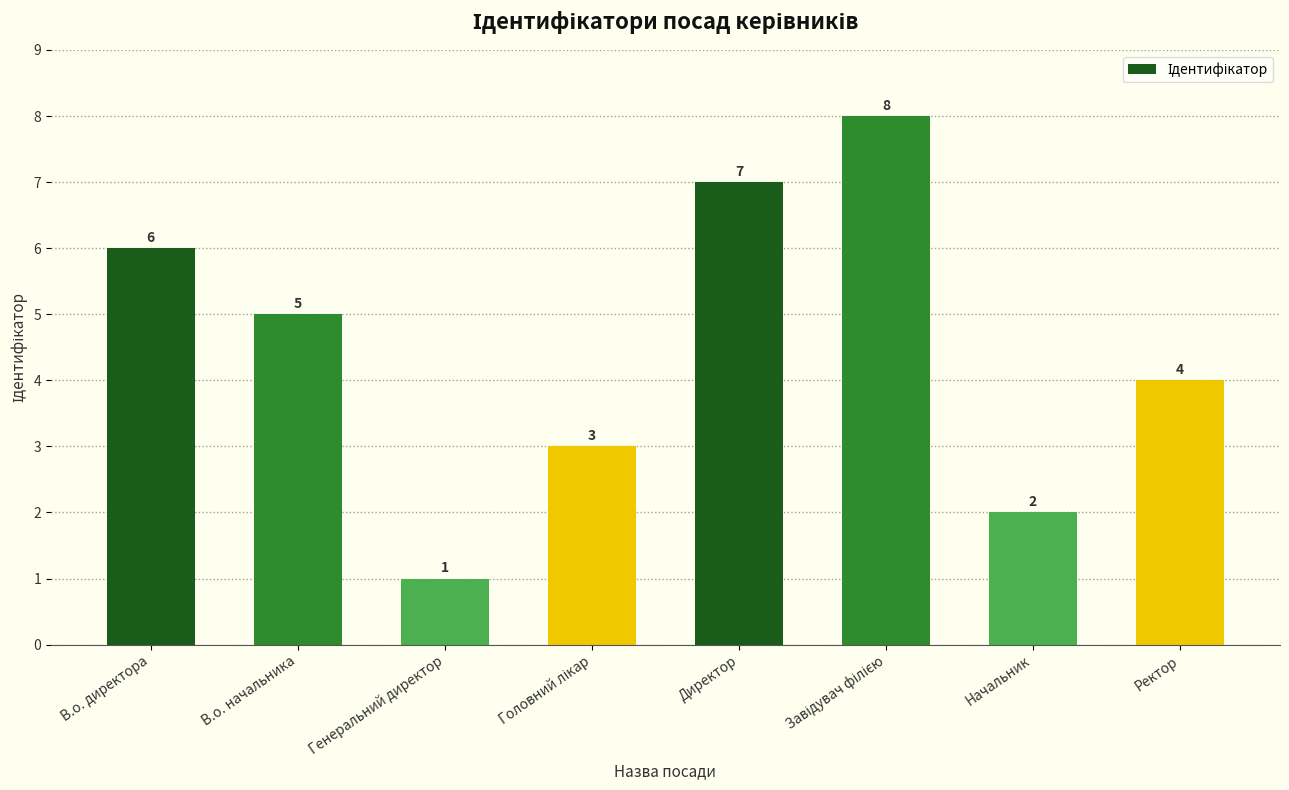

Between Ректор and В.о. начальника, which is larger?

В.о. начальника